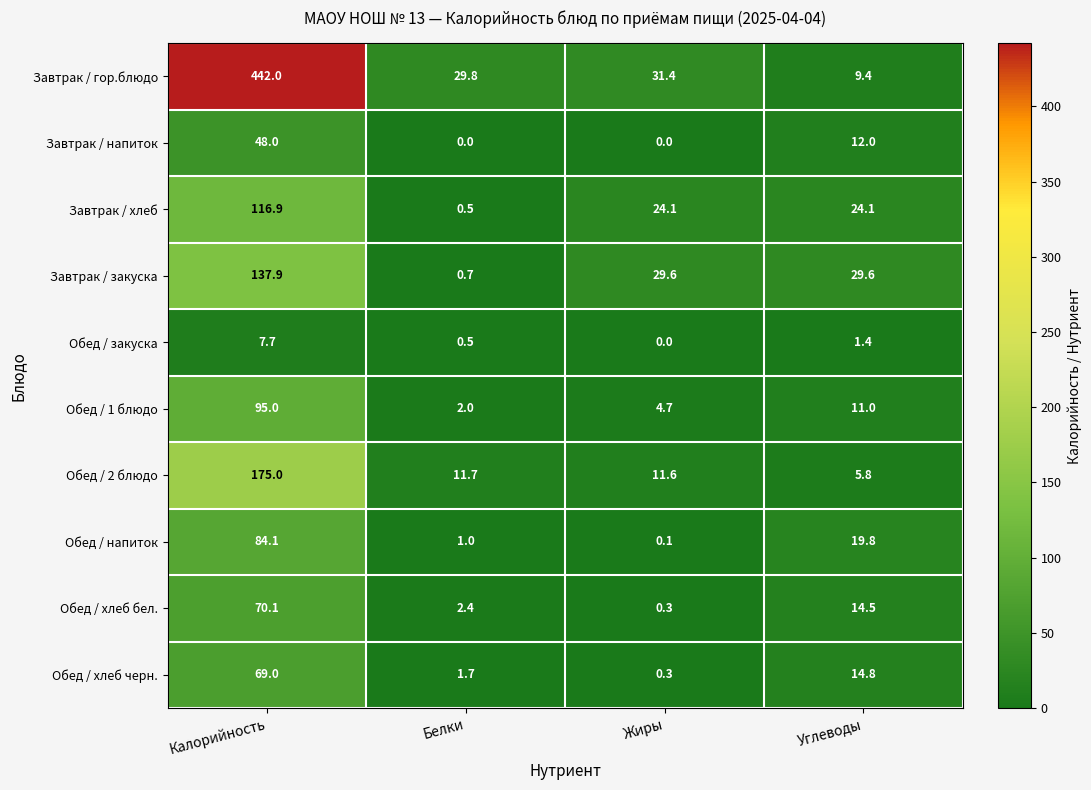

Is it true that Обед / закуска equals 0.1 at Белки?

False